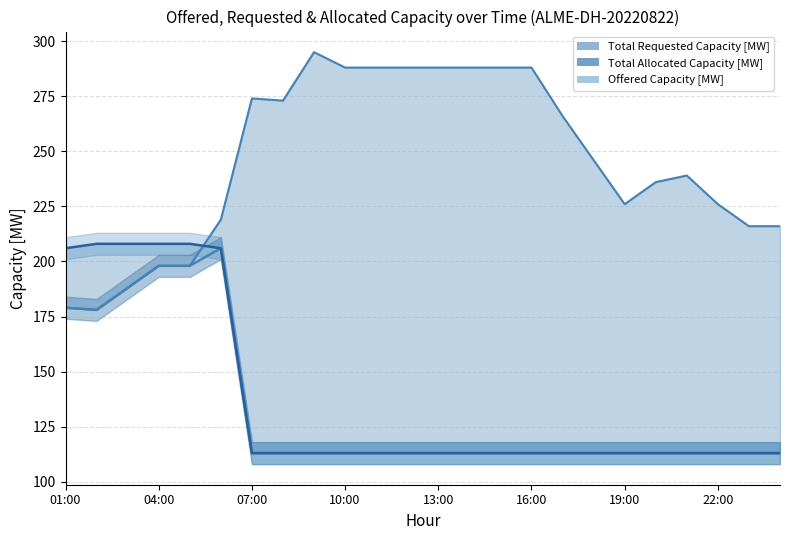

True or false: Offered Capacity [MW] has a value of 172 at 10:00.

False